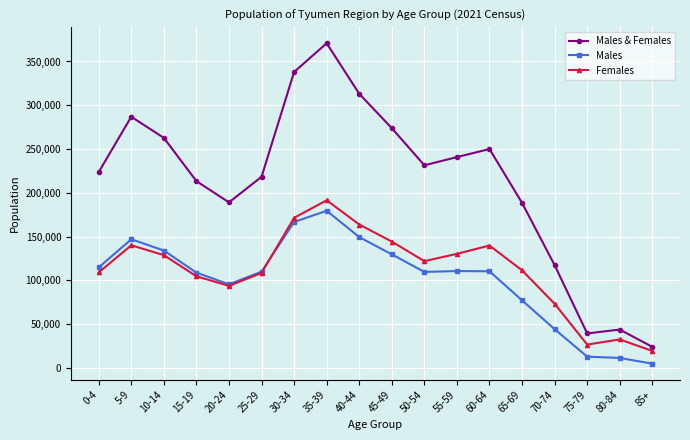

What is the average value of the Females series?

111625